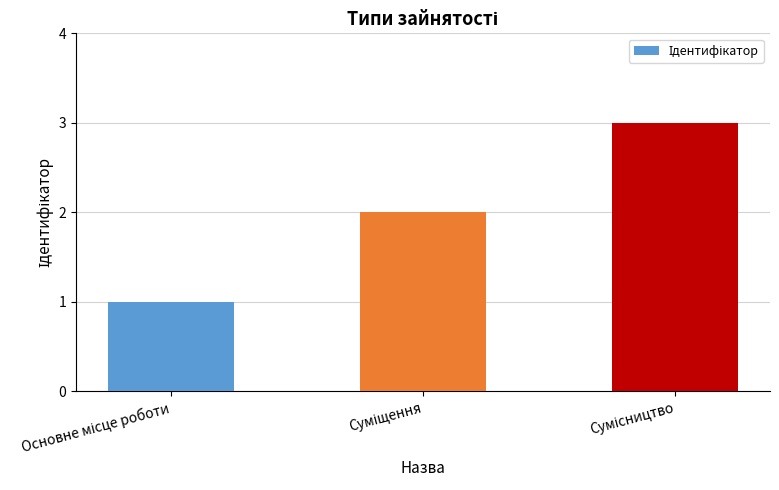

What is the greatest value displayed?

3